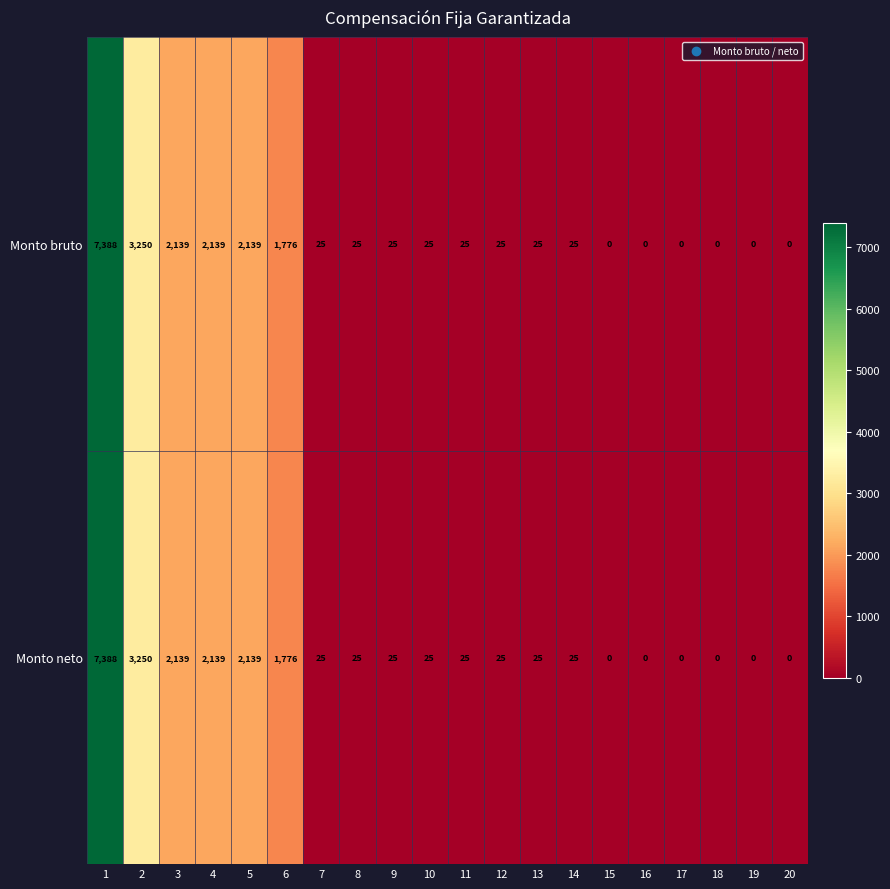

Is it true that Monto bruto equals 3170 at 16?

False